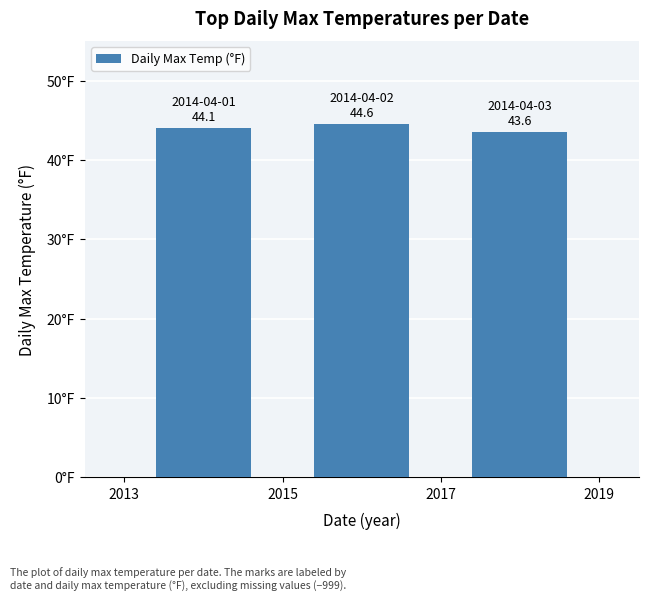

How many values exceed 44?

2